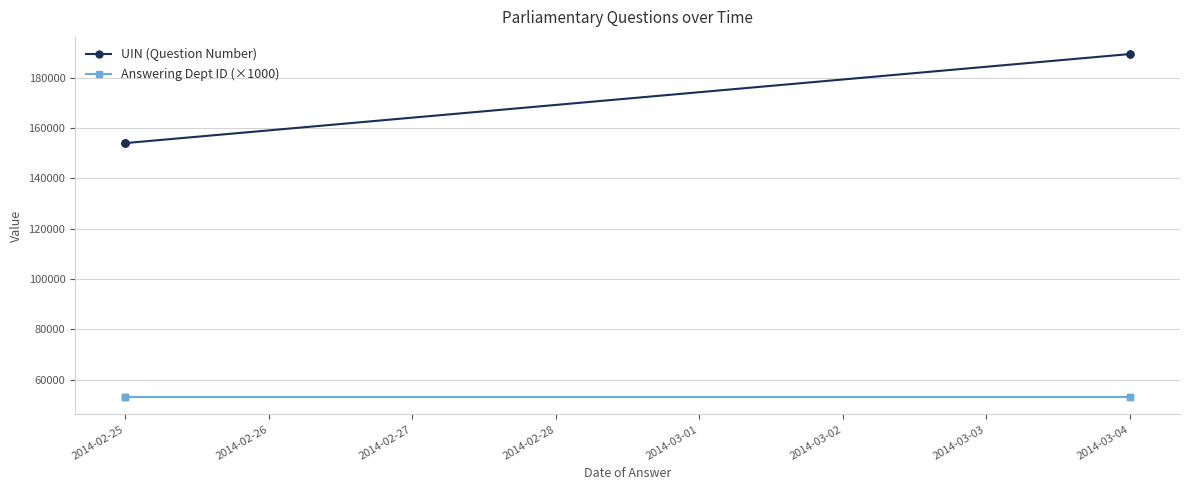

Is this an area chart (filled region under the line)?

No